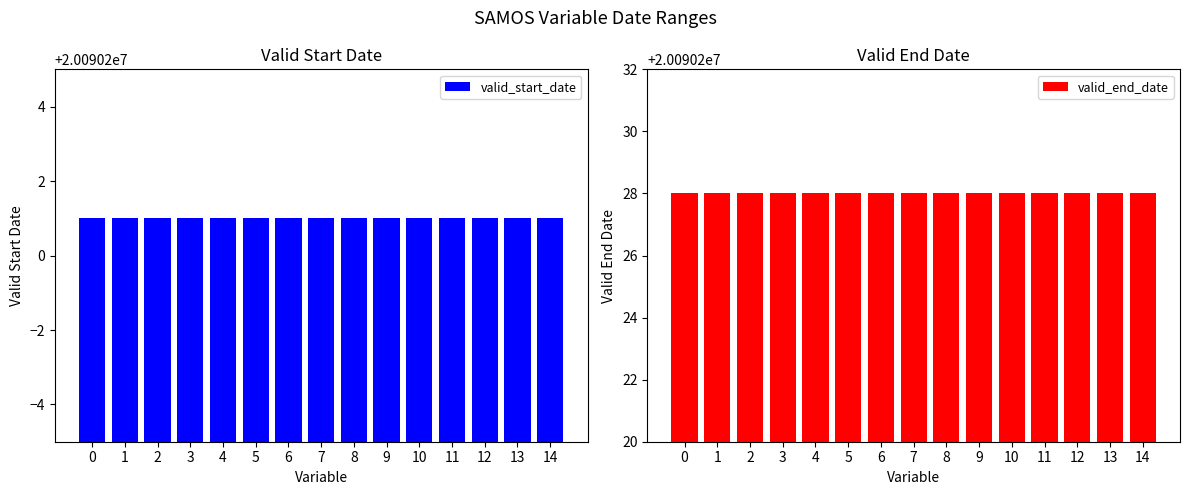

Does the chart contain any negative values?

No